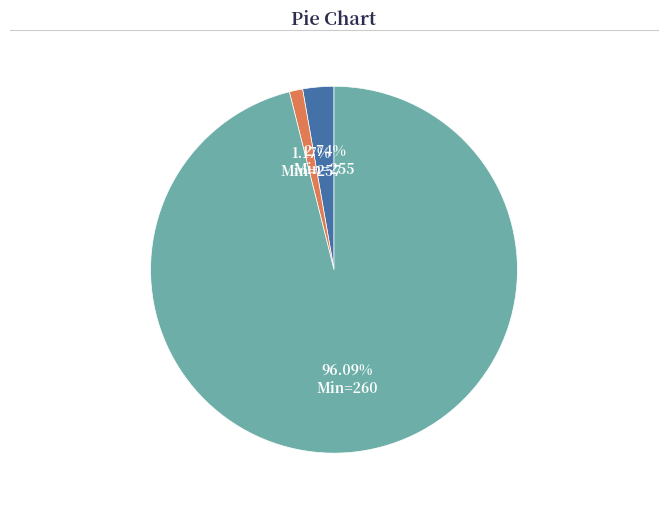

Does Min=255 account for over 50% of the chart?

No